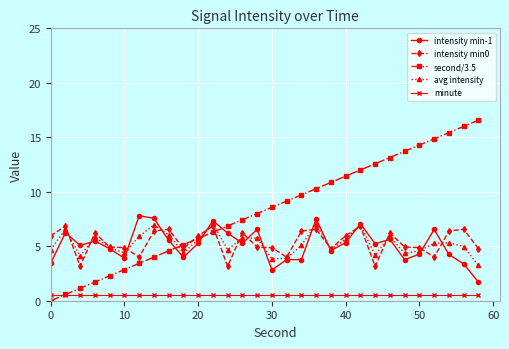

Which series has the widest spread of values?

second/3.5